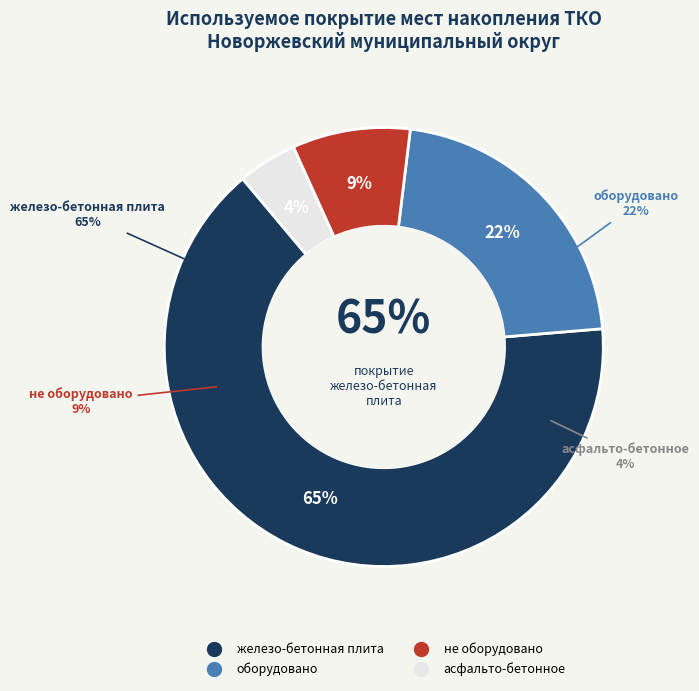

The железо-бетонная плита slice represents 65% of the pie. True or false?

True